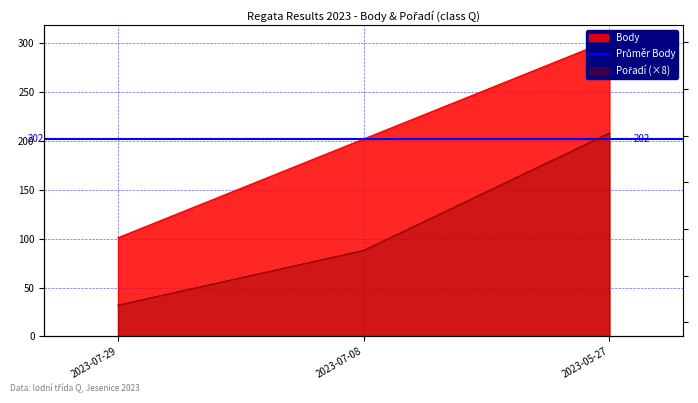

How many Body values are between 101 and 303?

3